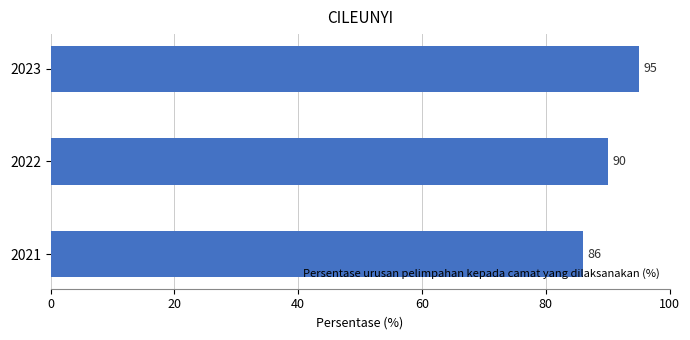

Is it true that the value at 2021 is 86?

True